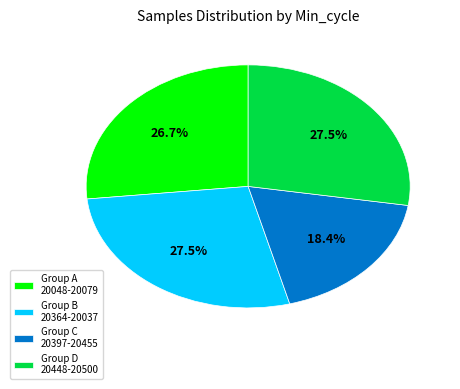

Between Group C 20397-20455 and Group D 20448-20500, which is larger?

Group D 20448-20500